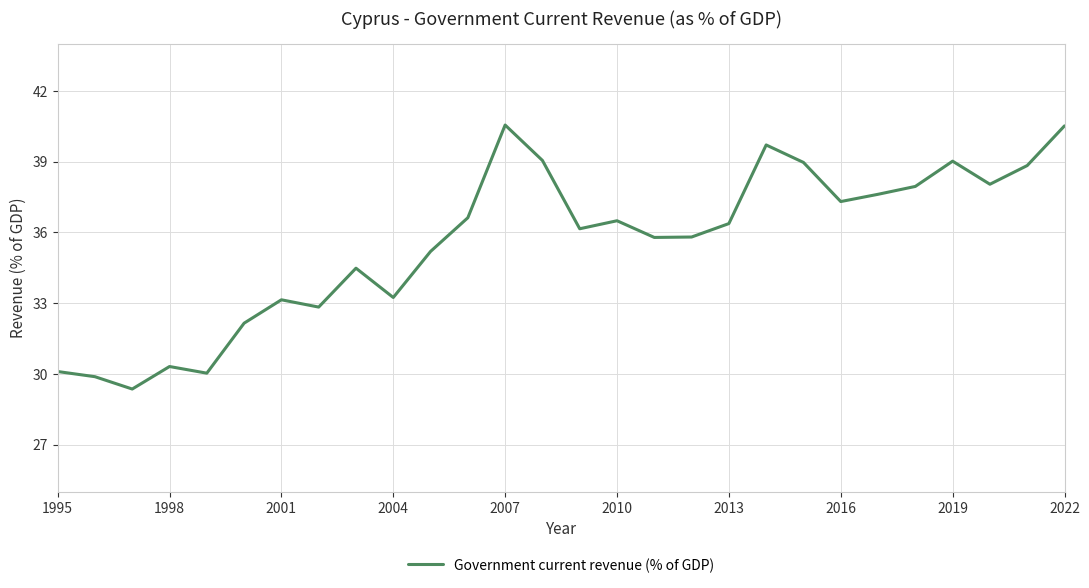

What is the minimum value shown in the chart?

29.4